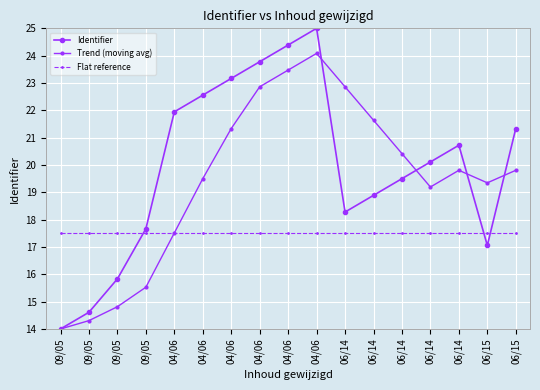

The value of Flat reference at 06/15 is 17.5. True or false?

True